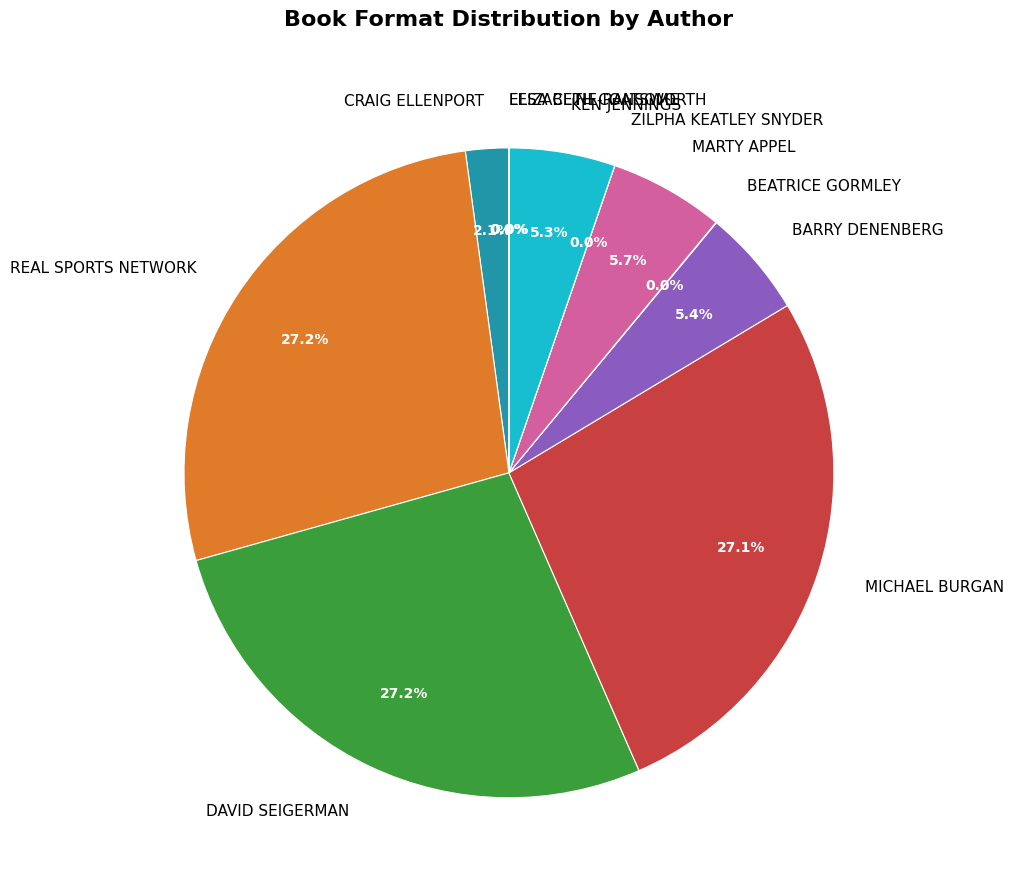

What is the ratio of the value at MARTY APPEL to the value at CRAIG ELLENPORT?

2.7